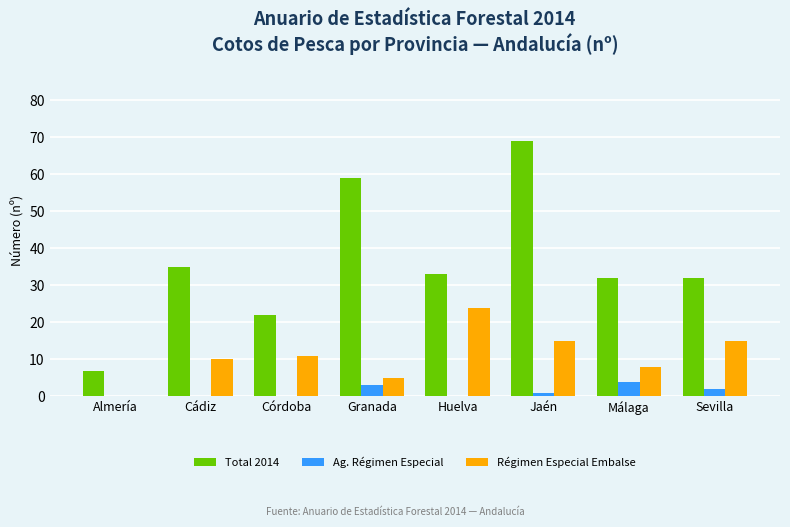

Which series has the largest total across all categories?

Total 2014